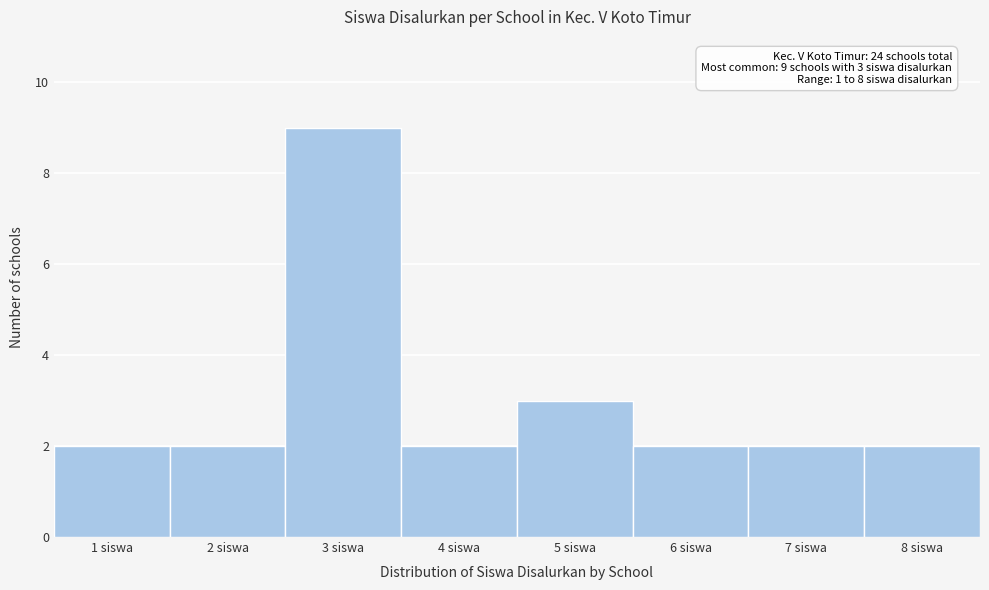

Which range on the x-axis has the tallest bar?

2.5 to 3.5